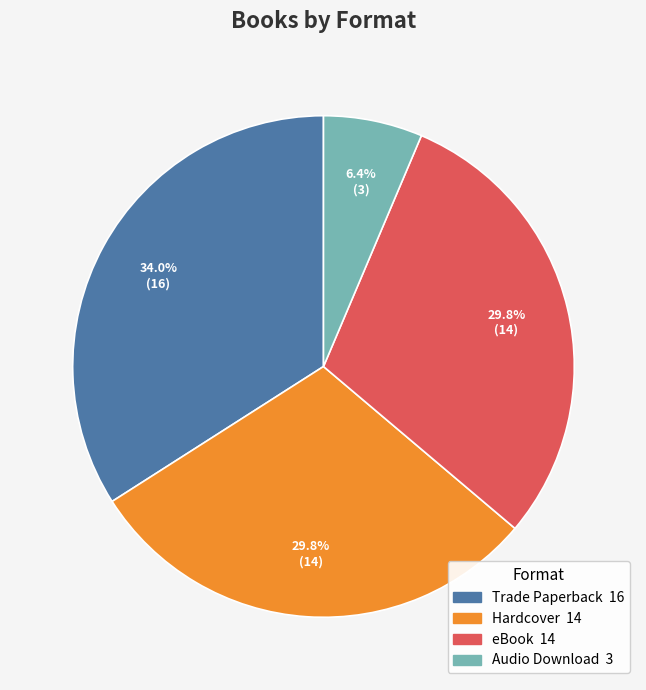

What percentage is the Hardcover slice, to the nearest percent?

30%